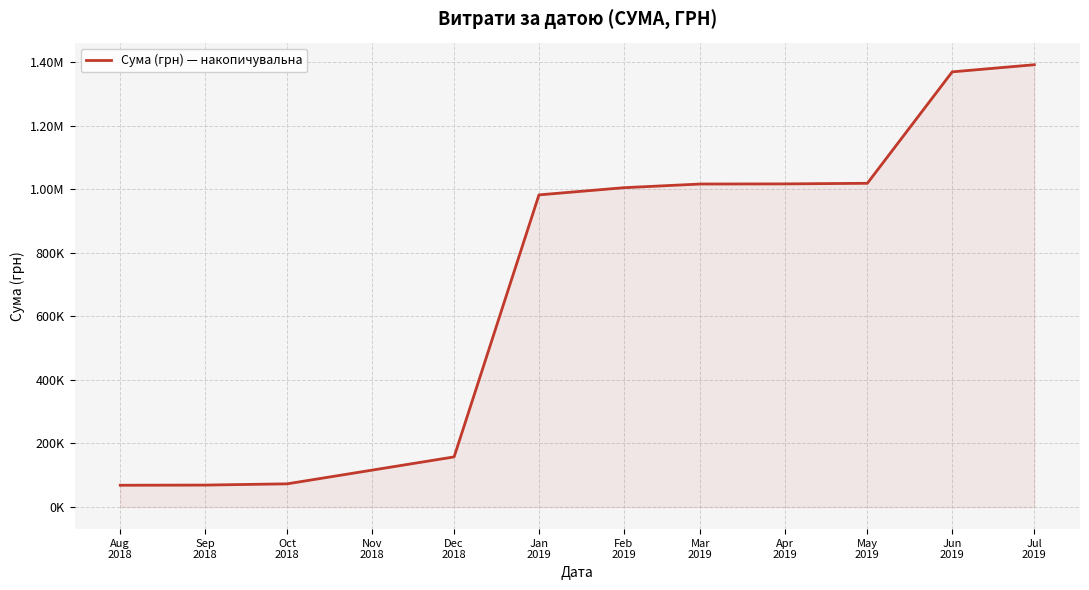

Does the chart have visible grid lines?

Yes